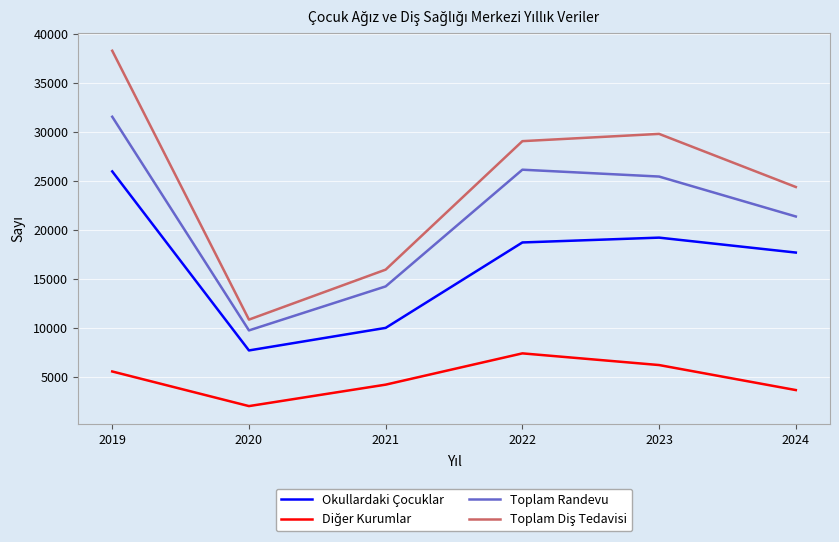

What is the difference between the maximum and minimum values in the Okullardaki Çocuklar series?

18276